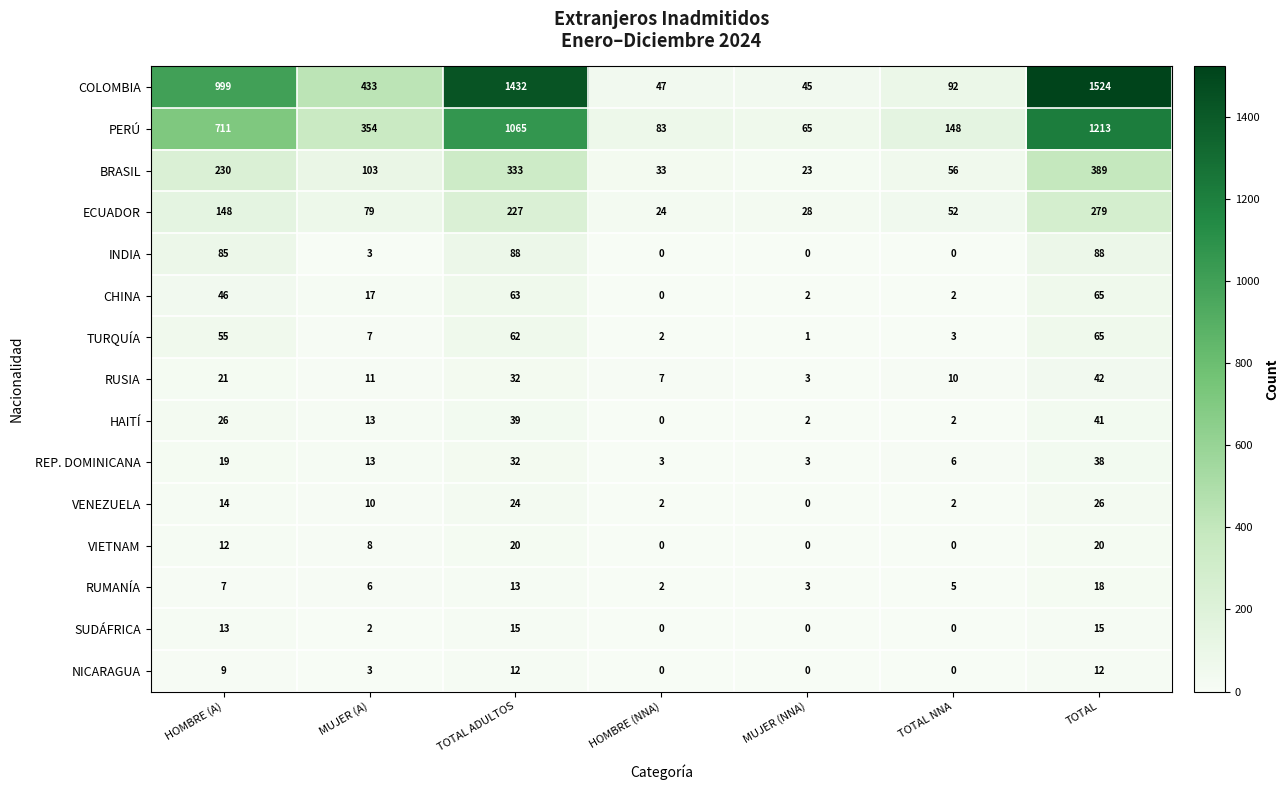

At how many categories does at least one series exceed 432?

4